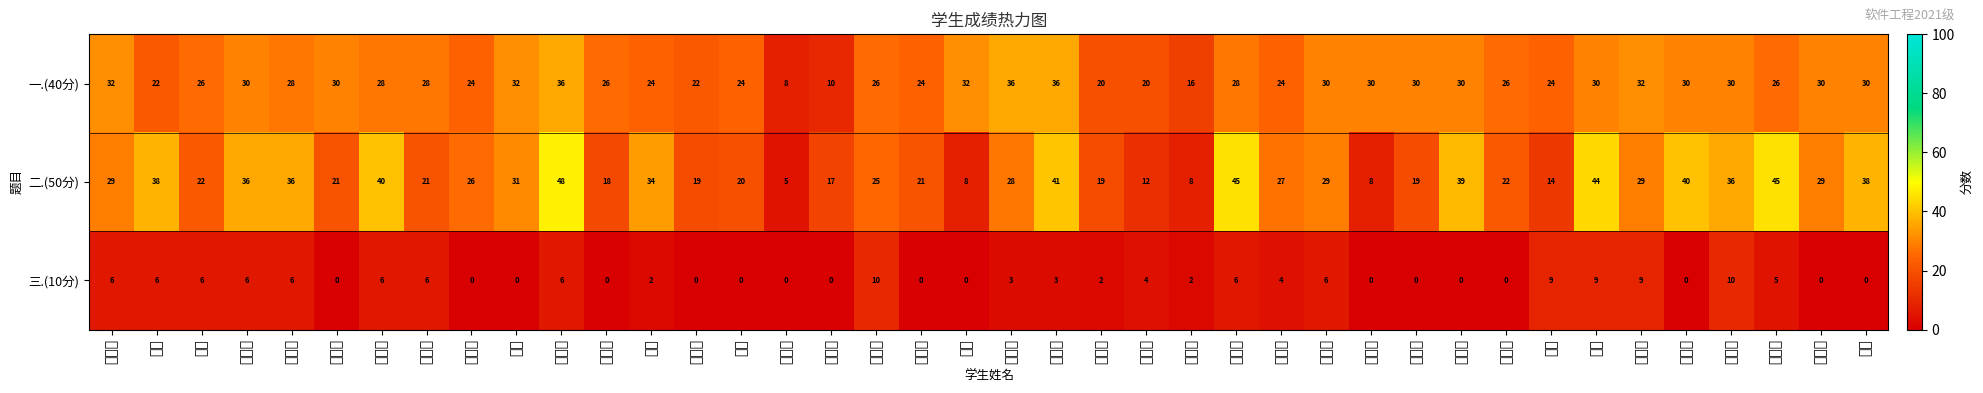

At how many categories does at least one series exceed 1?

40